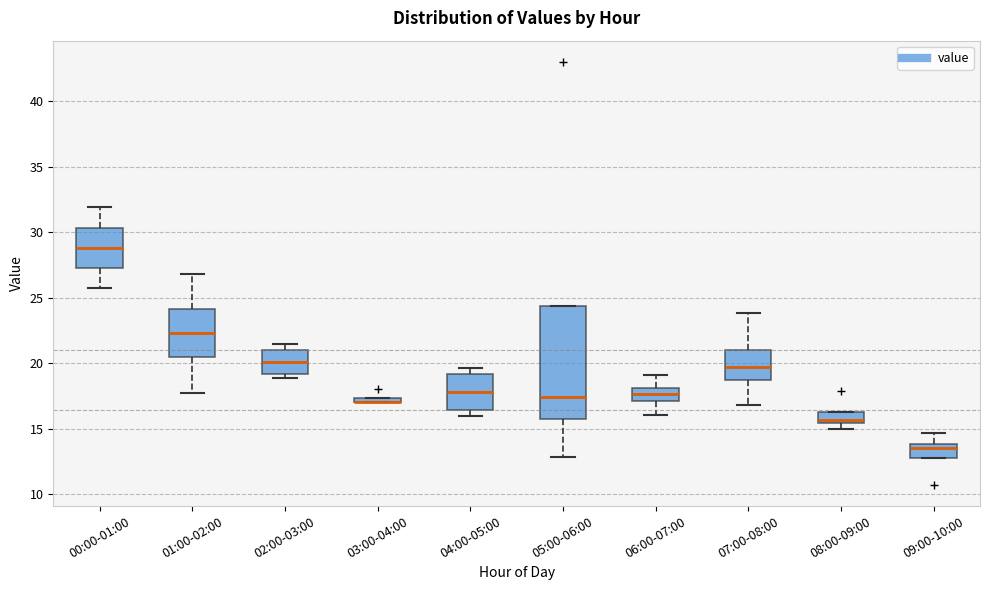

Which box is the tallest, from its lower edge to its upper edge?

05:00-06:00